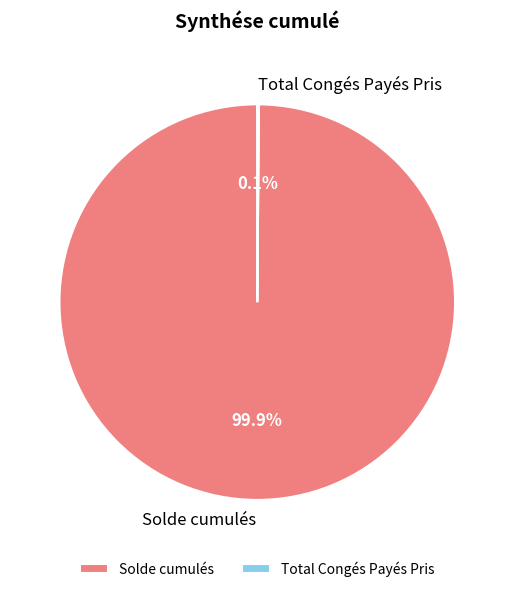

Does any single category account for the majority?

Yes